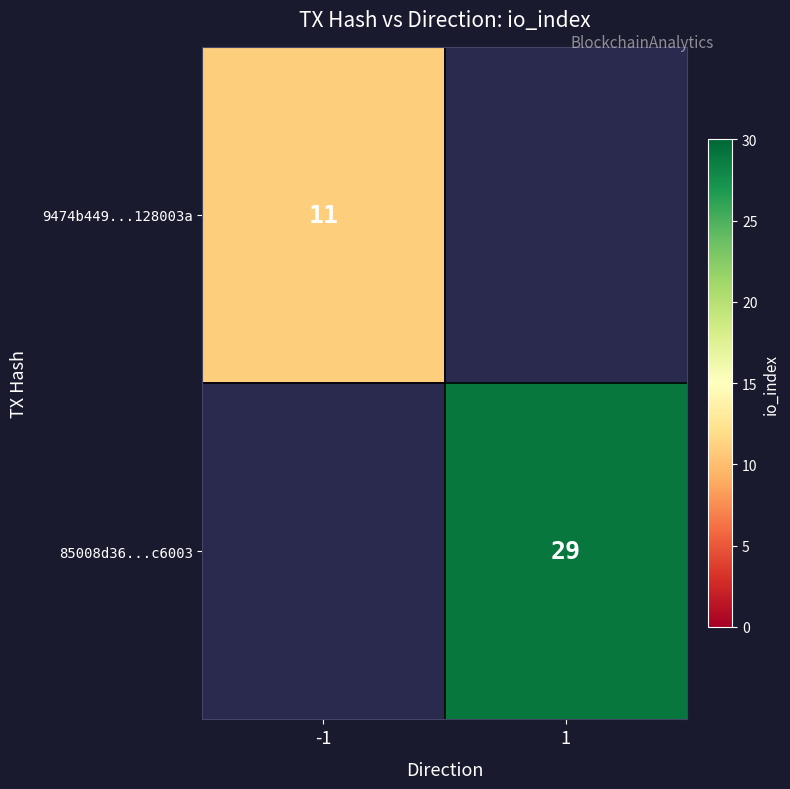

How many series are shown in this chart?

2